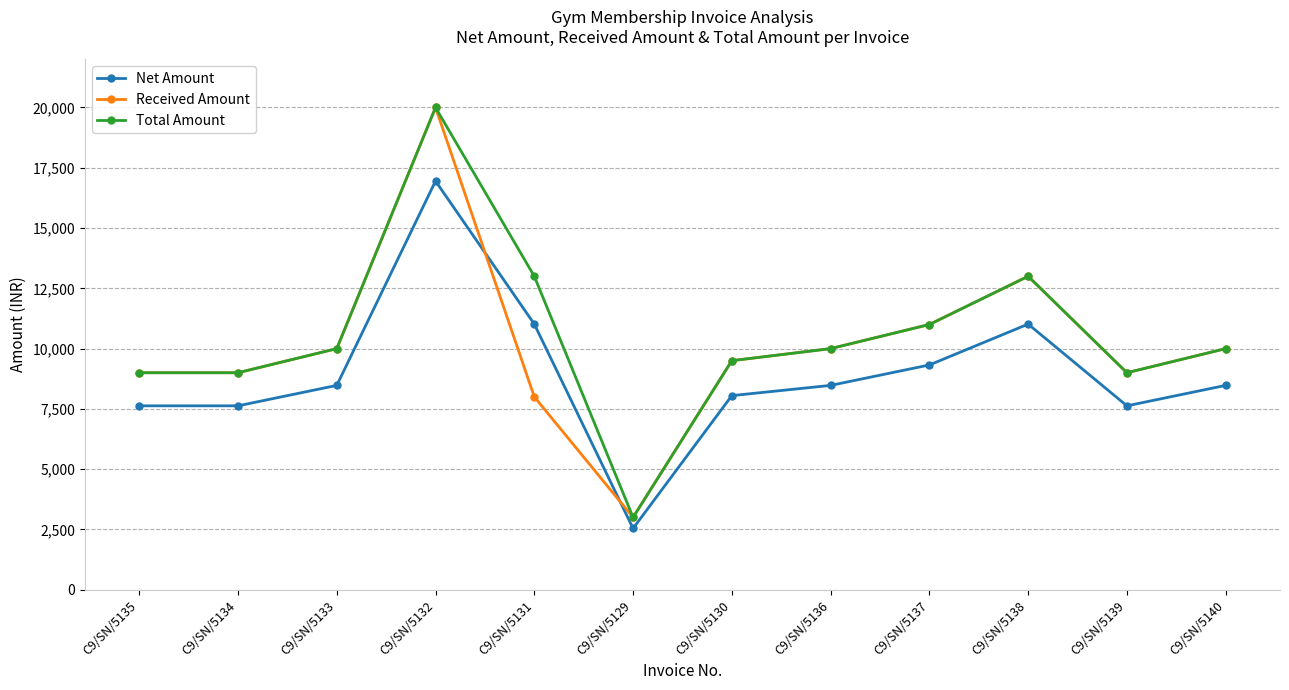

Reading left to right, extract all data points from this chart.

Net Amount: 7627.1	7627.1	8474.6	16949.2	11016.9	2542.4	8050.8	8474.6	9322.0	11016.9	7627.1	8474.6
Received Amount: 9000.0	9000.0	10000.0	20000.0	8000.0	3000.0	9500.0	10000.0	11000.0	13000.0	9000.0	10000.0
Total Amount: 9000.0	9000.0	10000.0	20000.0	13000.0	3000.0	9500.0	10000.0	11000.0	13000.0	9000.0	10000.0